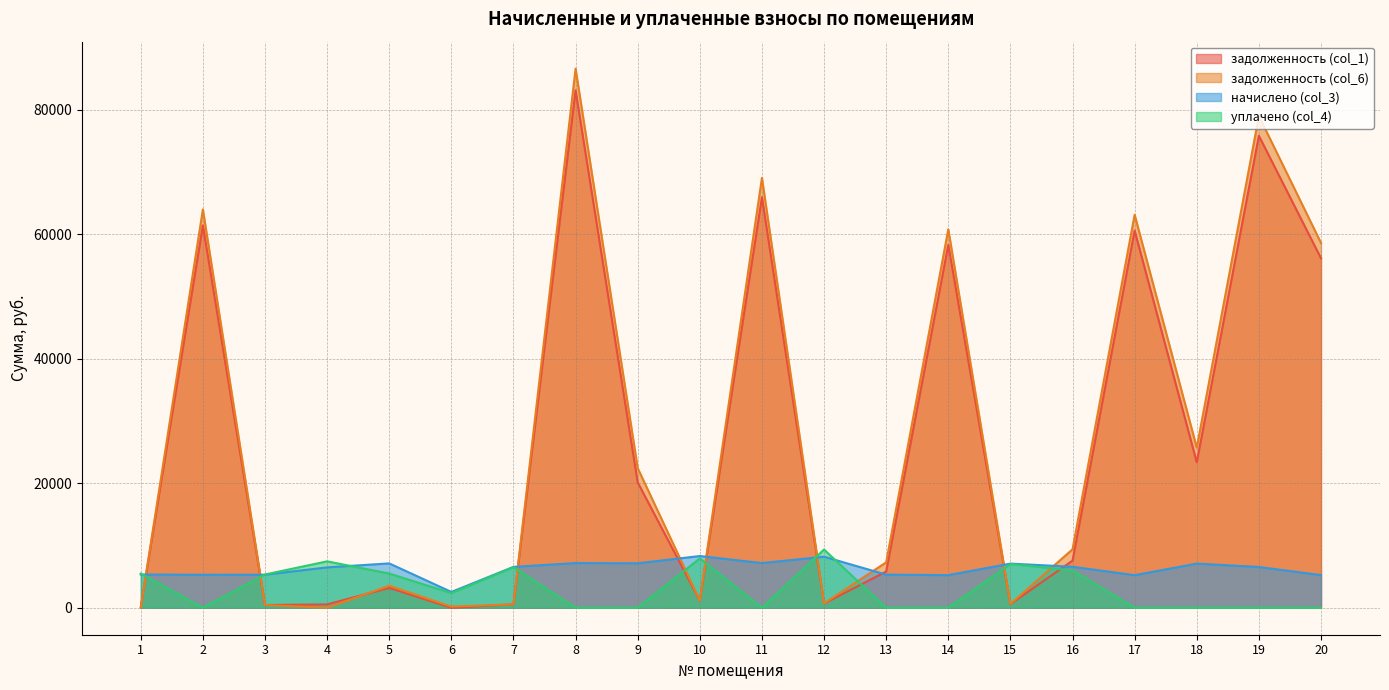

How many series are shown in this chart?

4